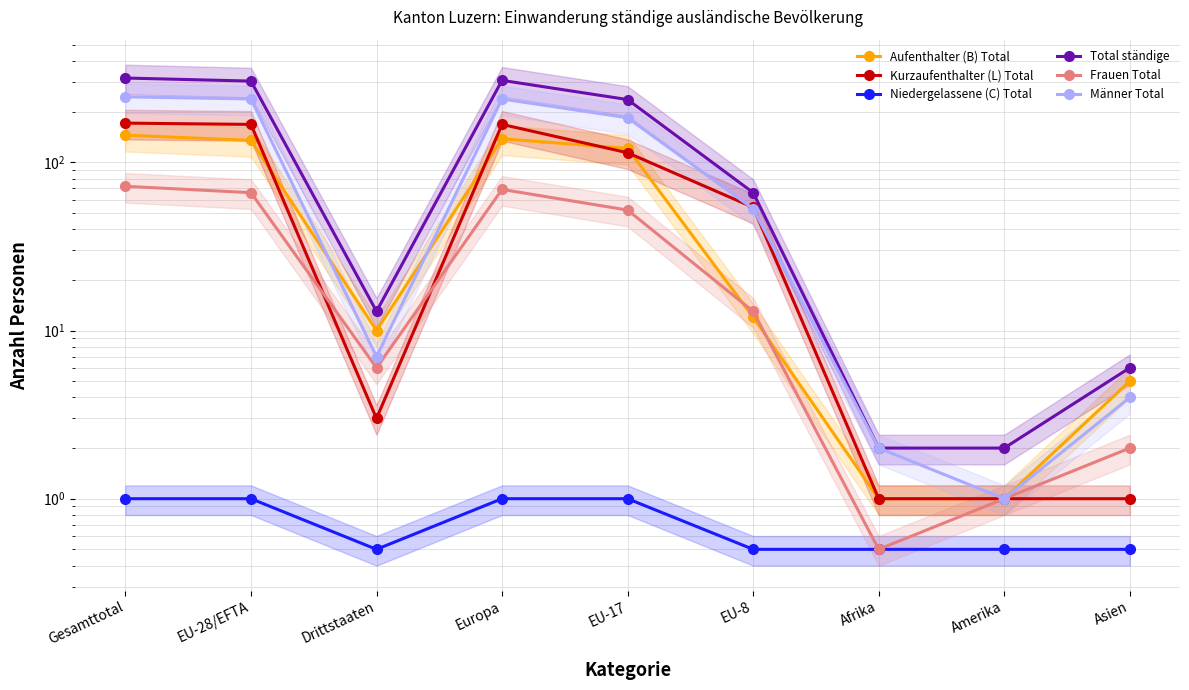

What is the maximum value for Niedergelassene (C) Total?

1.0